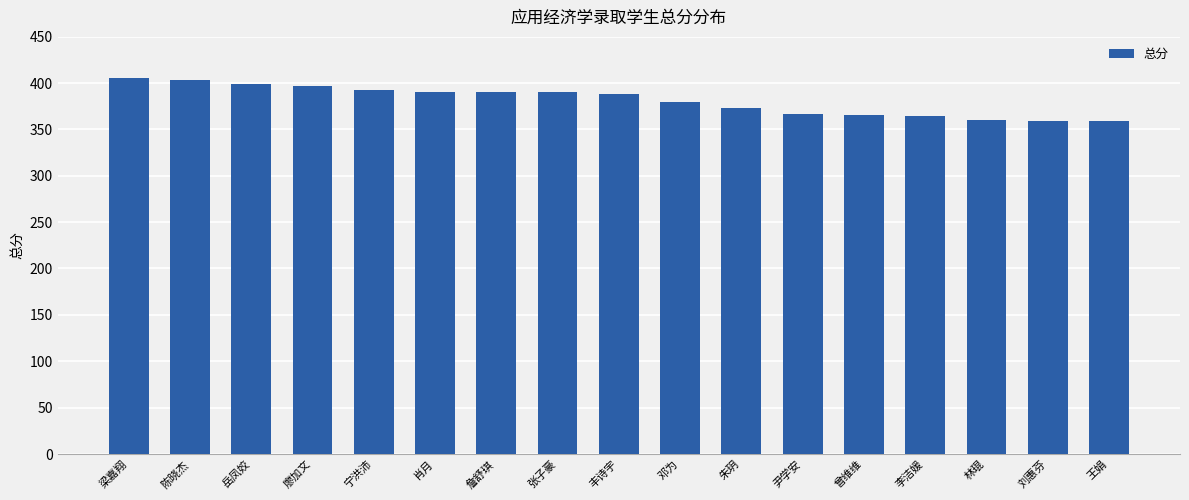

How many data points are less than 388?

8